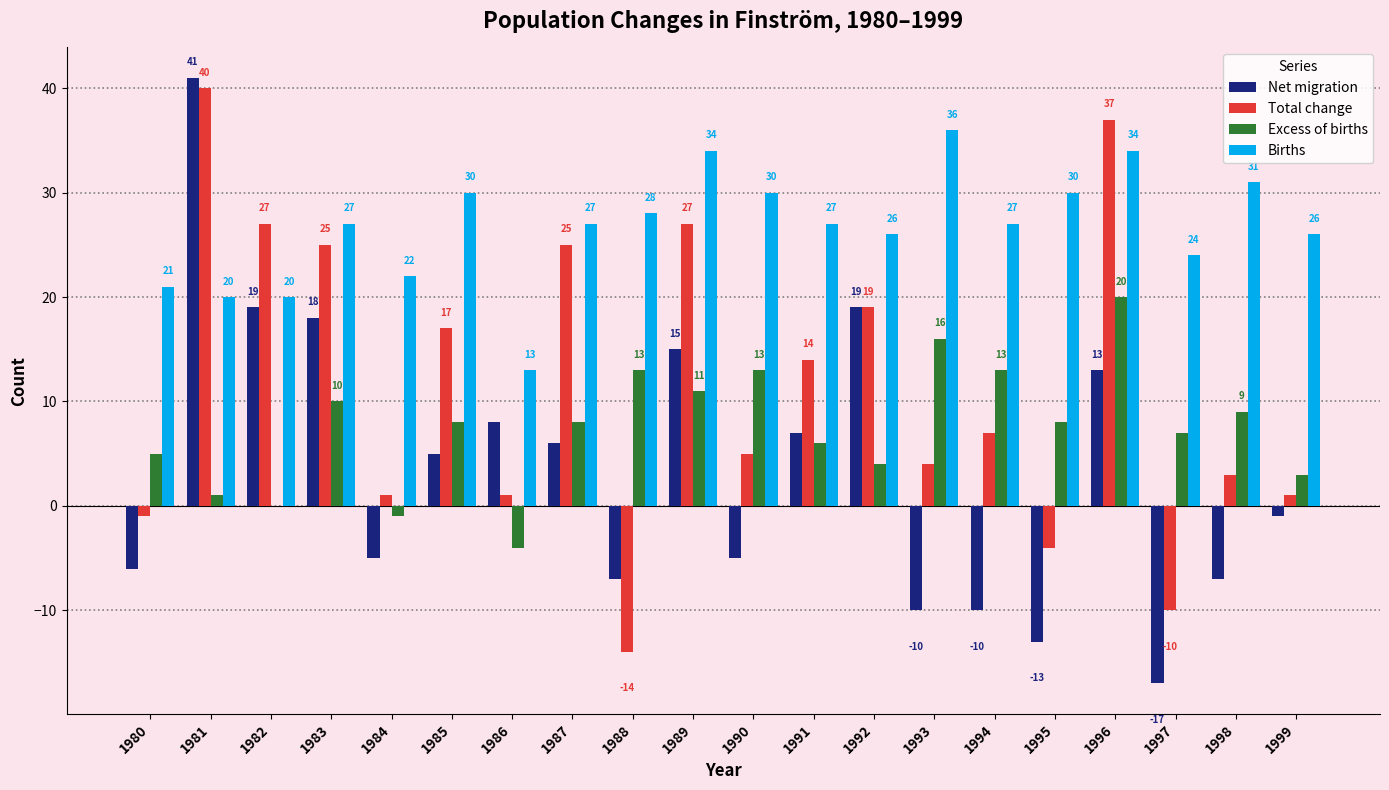

Which series has the largest total across all categories?

Births